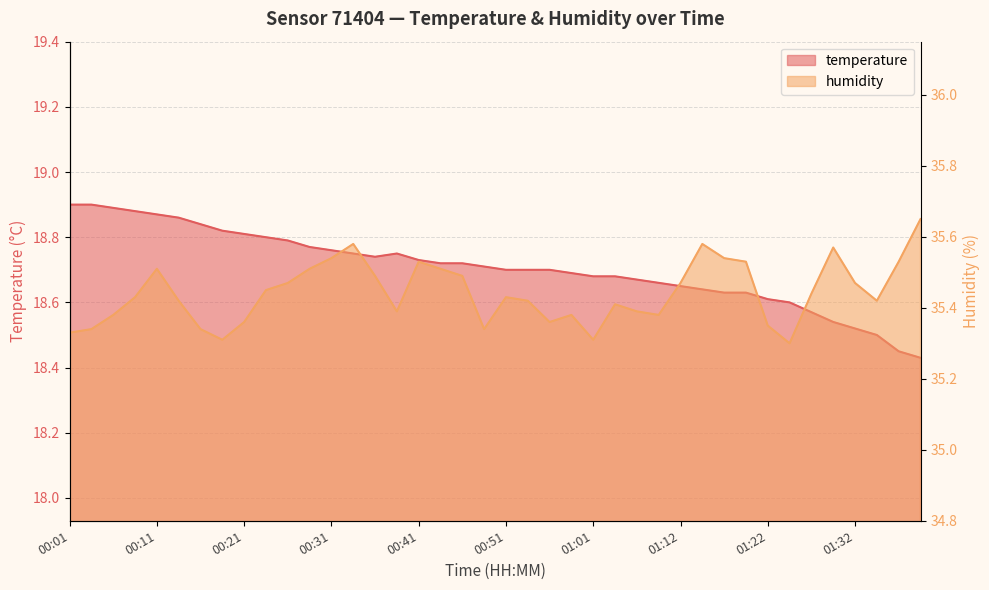

At which category does humidity reach its first local peak?

00:11